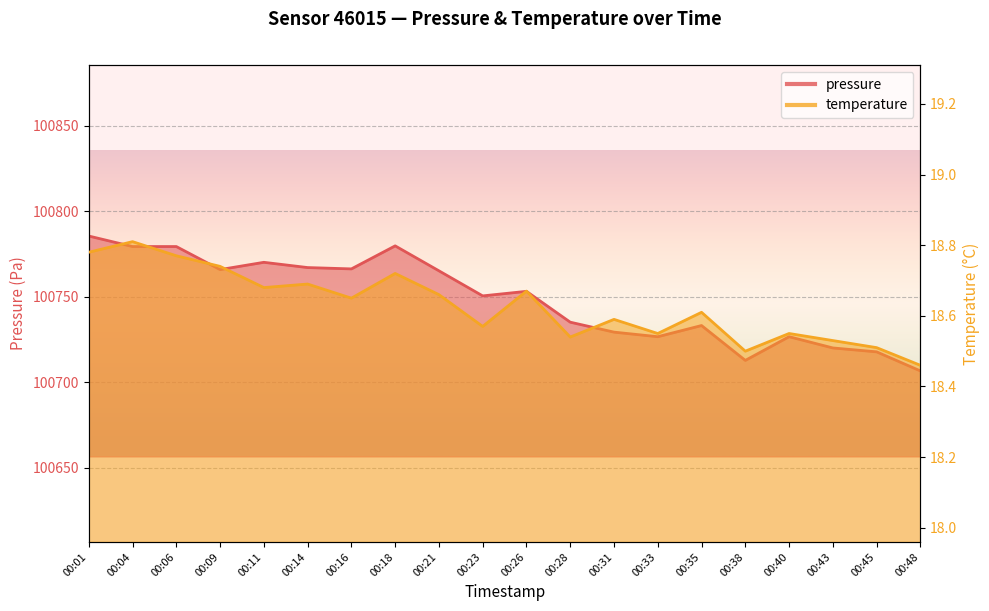

What is the value of the temperature point at the 7th from the left?

18.6